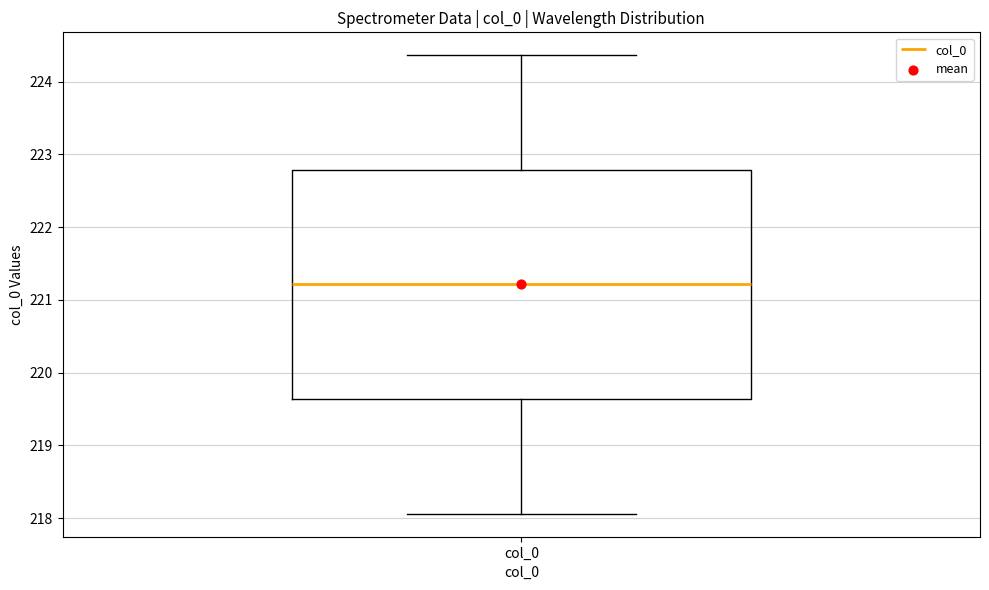

Where does the upper whisker of the box for col_0 end on the y-axis? The values are not printed on the chart, so give them approximately, as read against the axis.

224.4